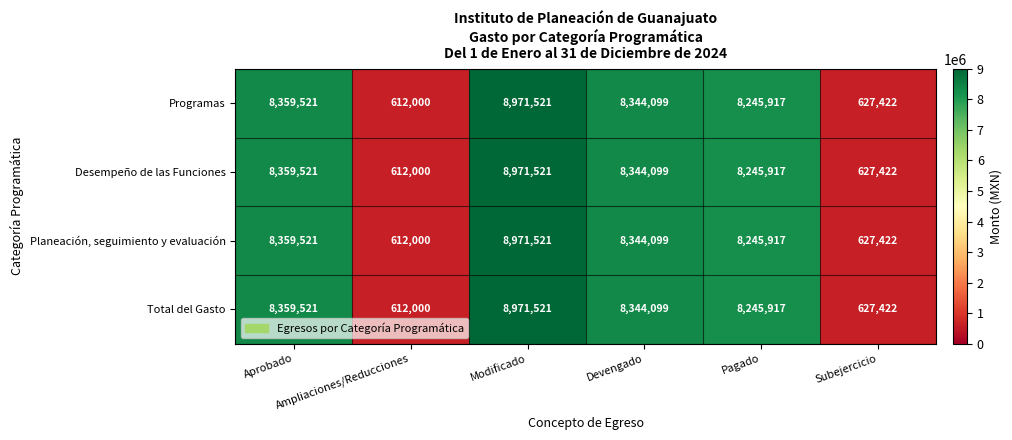

What is the highest value of the Planeación, seguimiento y evaluación series?

8971521